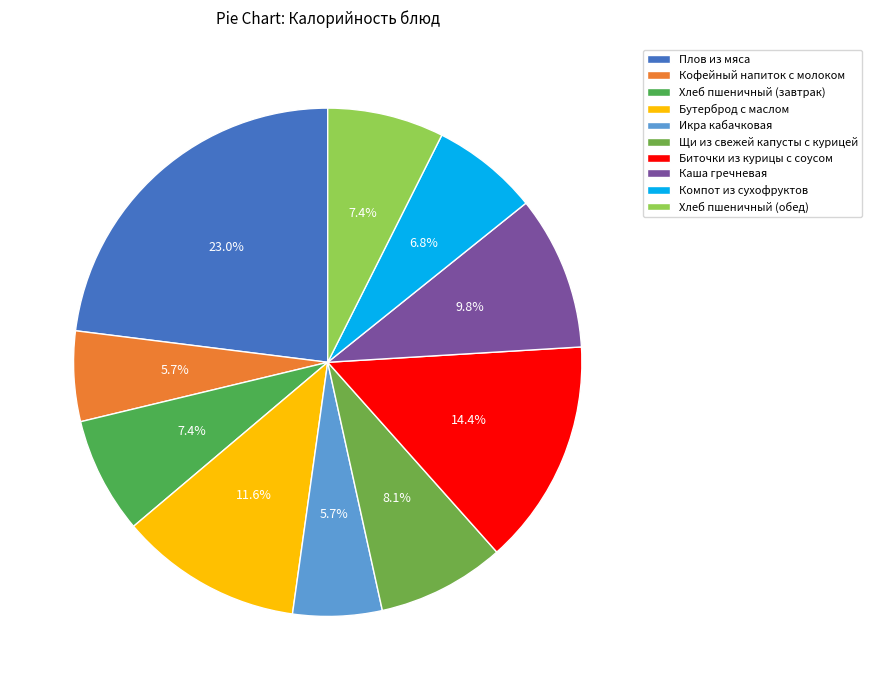

How many segments does this pie chart have?

10